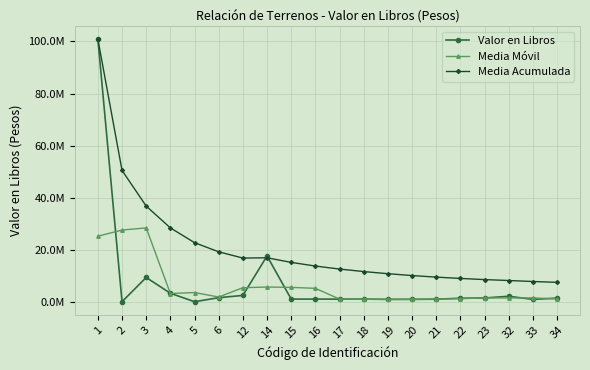

What are all the series names shown in the legend?

Valor en Libros, Media Móvil, Media Acumulada